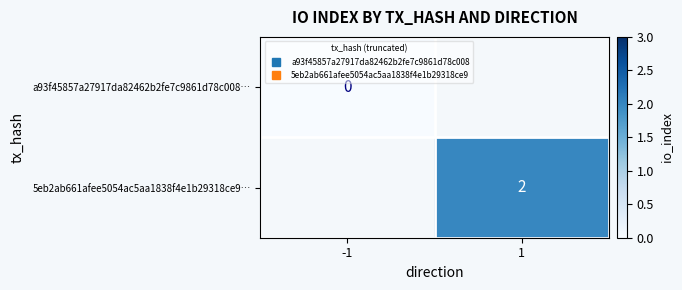

Where is a93f45857a27917da82462b2fe7c9861d78c008… nearest to the value 0?

-1